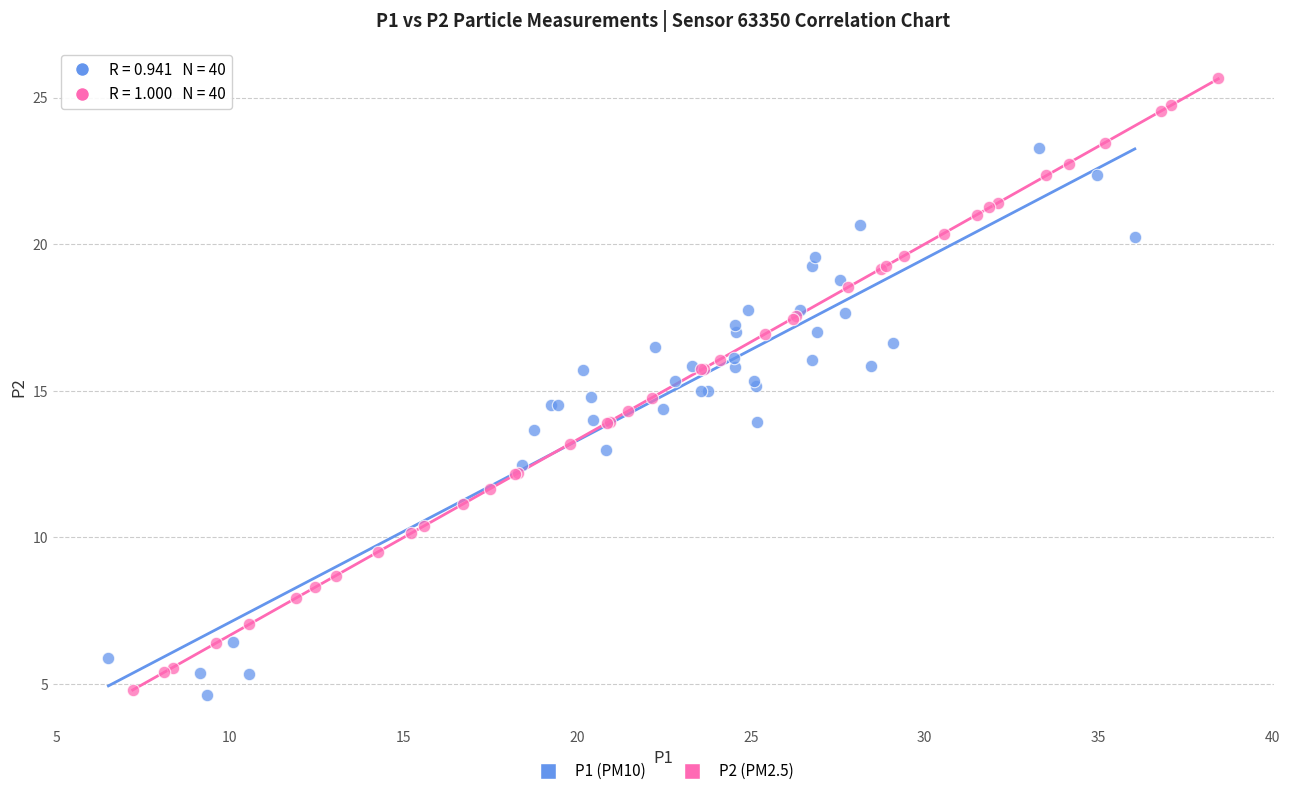

Which series contains the highest Y value?

P2 (PM2.5)